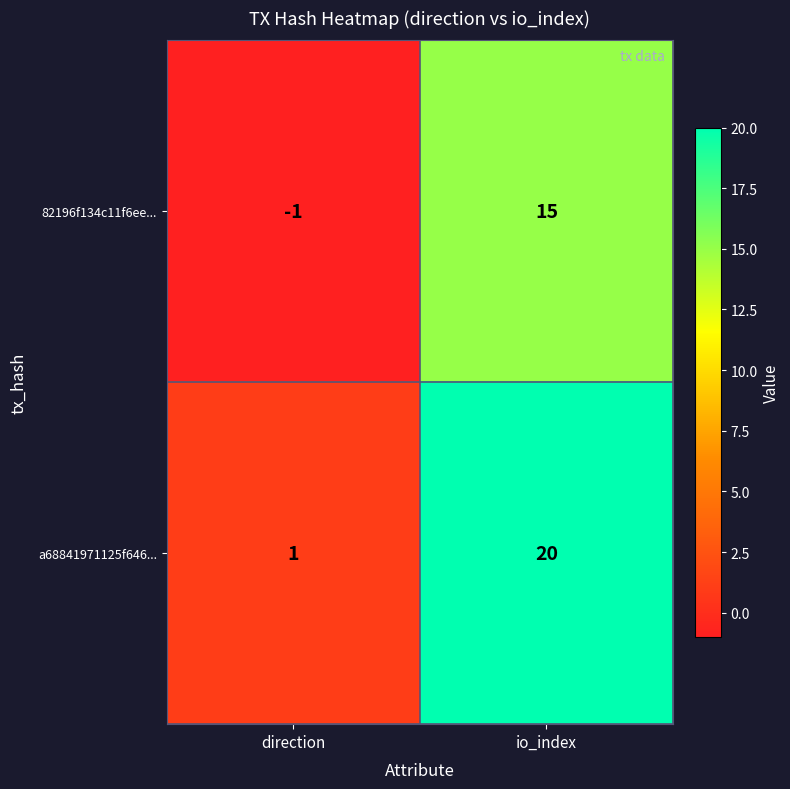

Count the number of categories in the chart.

2